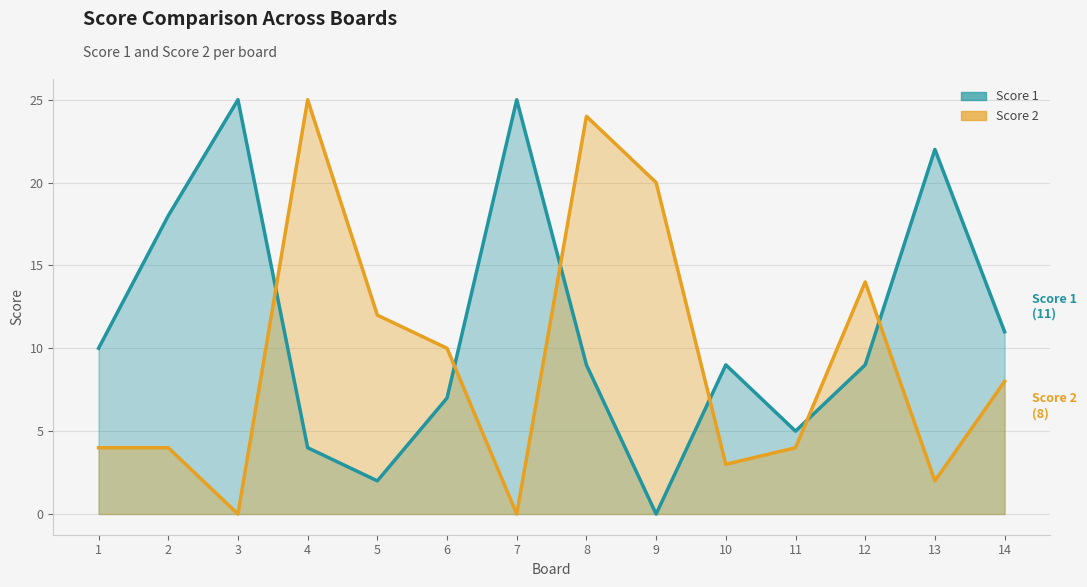

True or false: Score 1 and Score 2 cross at least once.

True